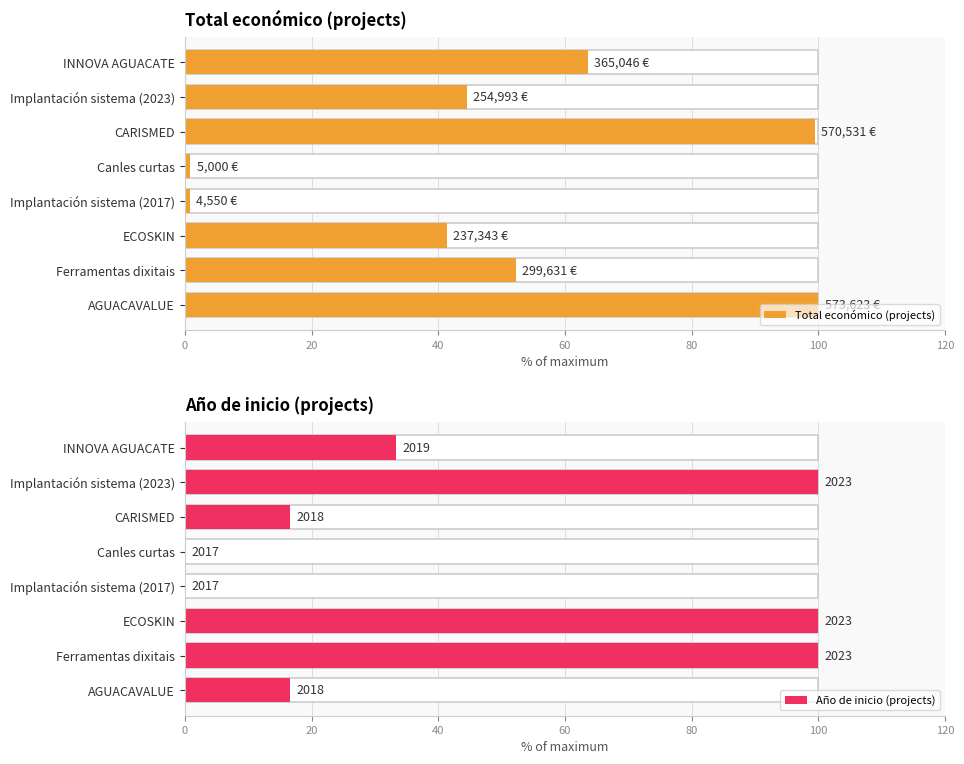

What is the lowest value of the Total económico (projects) series?

0.8